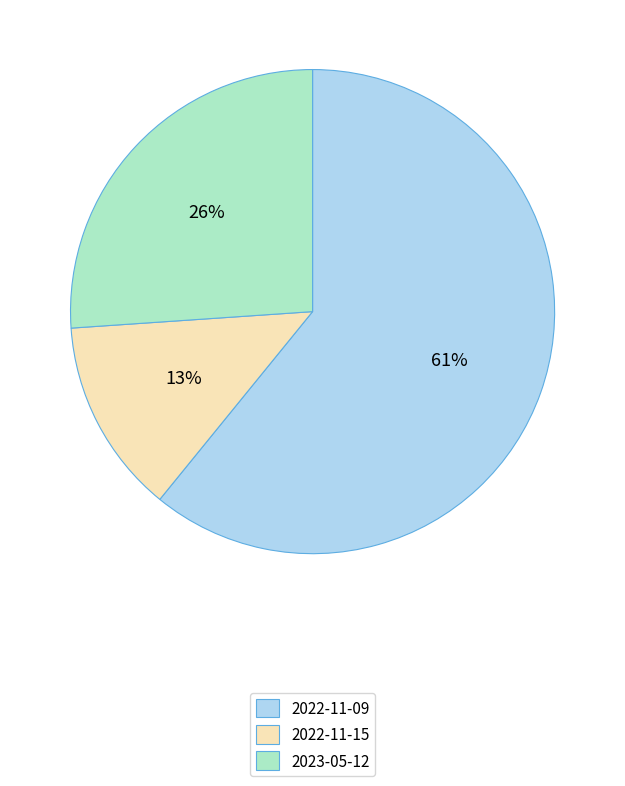

How many segments does this pie chart have?

3